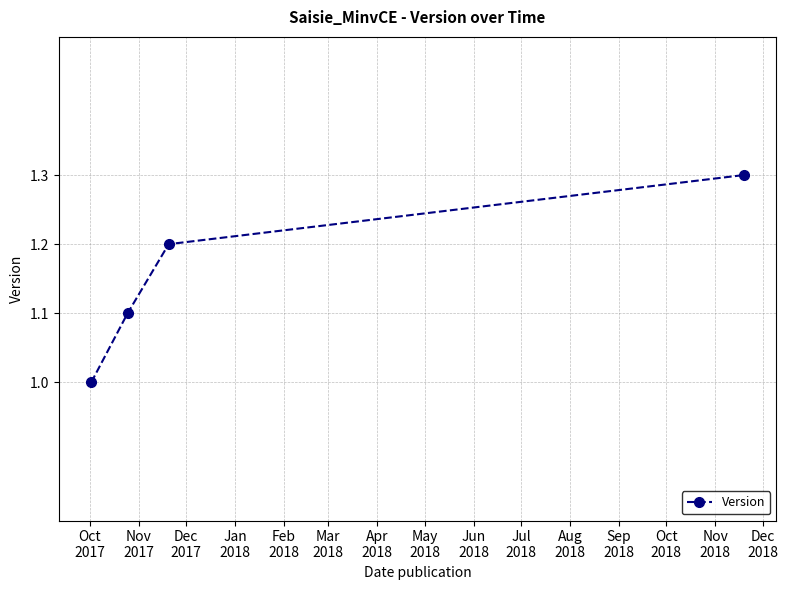

Count the number of categories in the chart.

4